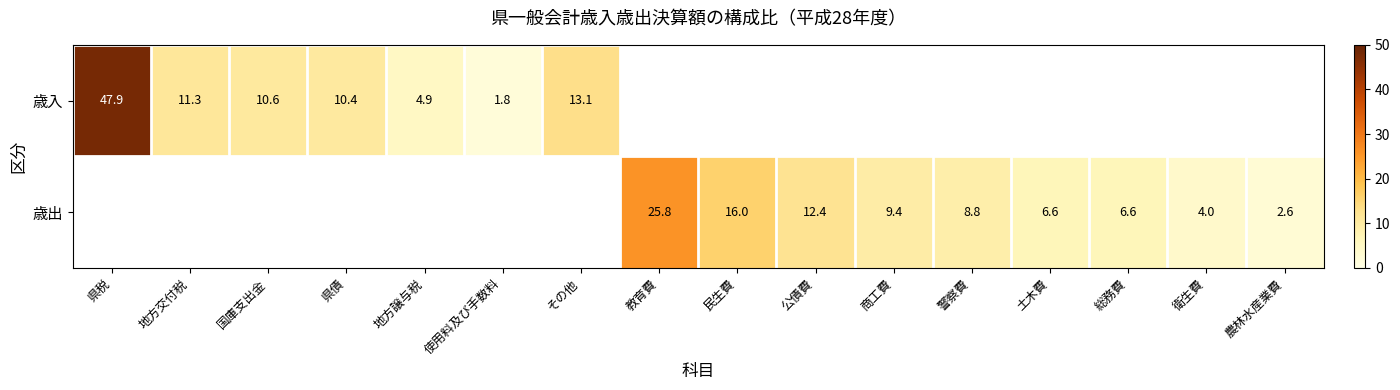

The 歳出 series shows 6.6 at 土木費. True or false?

True